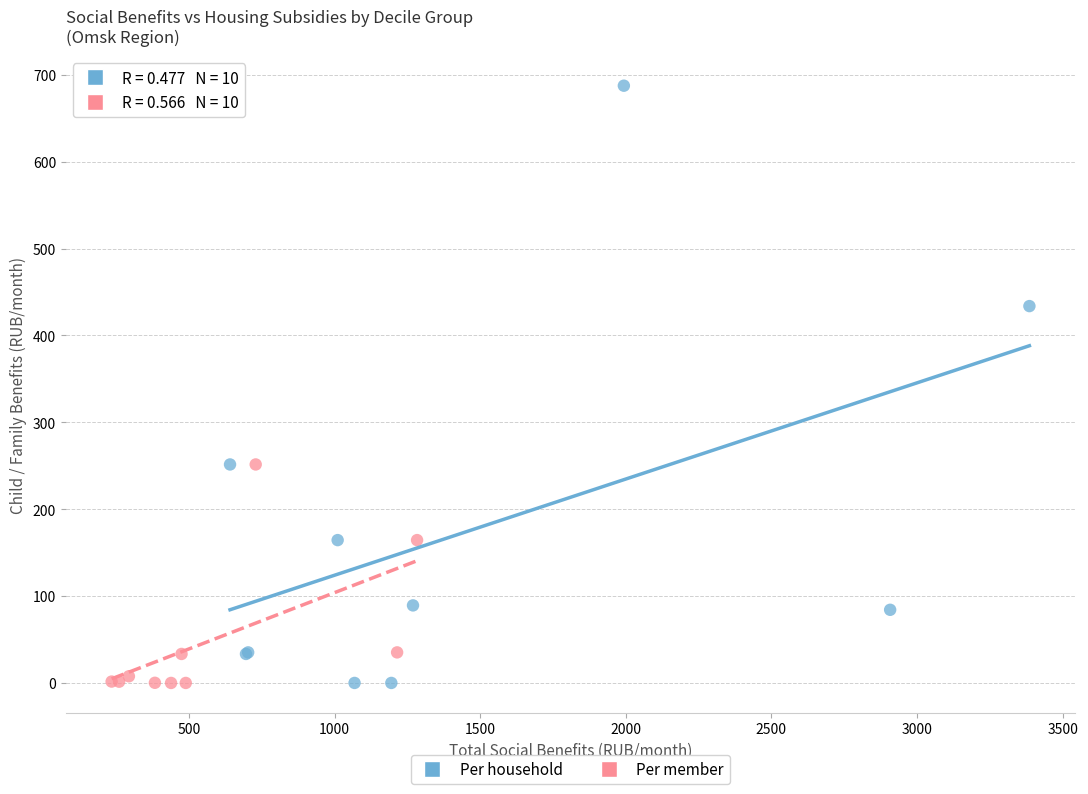

Which series reaches the maximum Y coordinate?

Per household